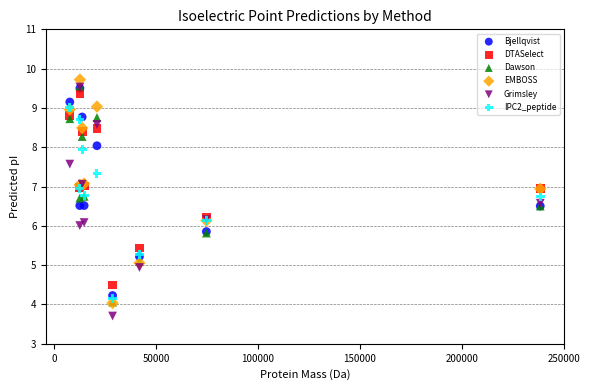

Which series contains the highest Y value?

EMBOSS